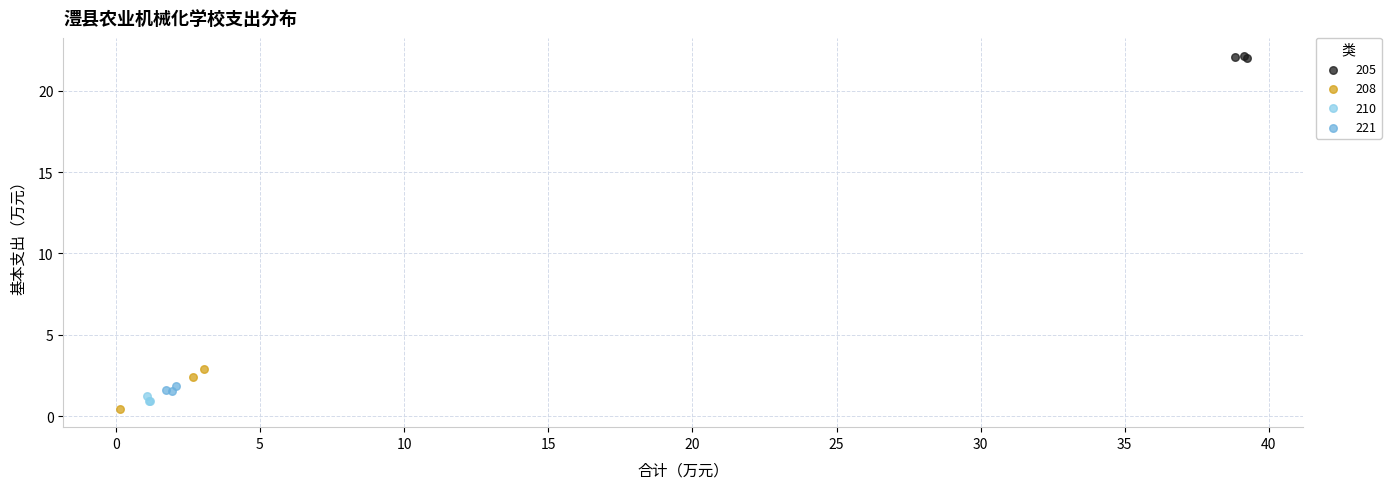

Which series has the largest Y range (max minus min)?

208